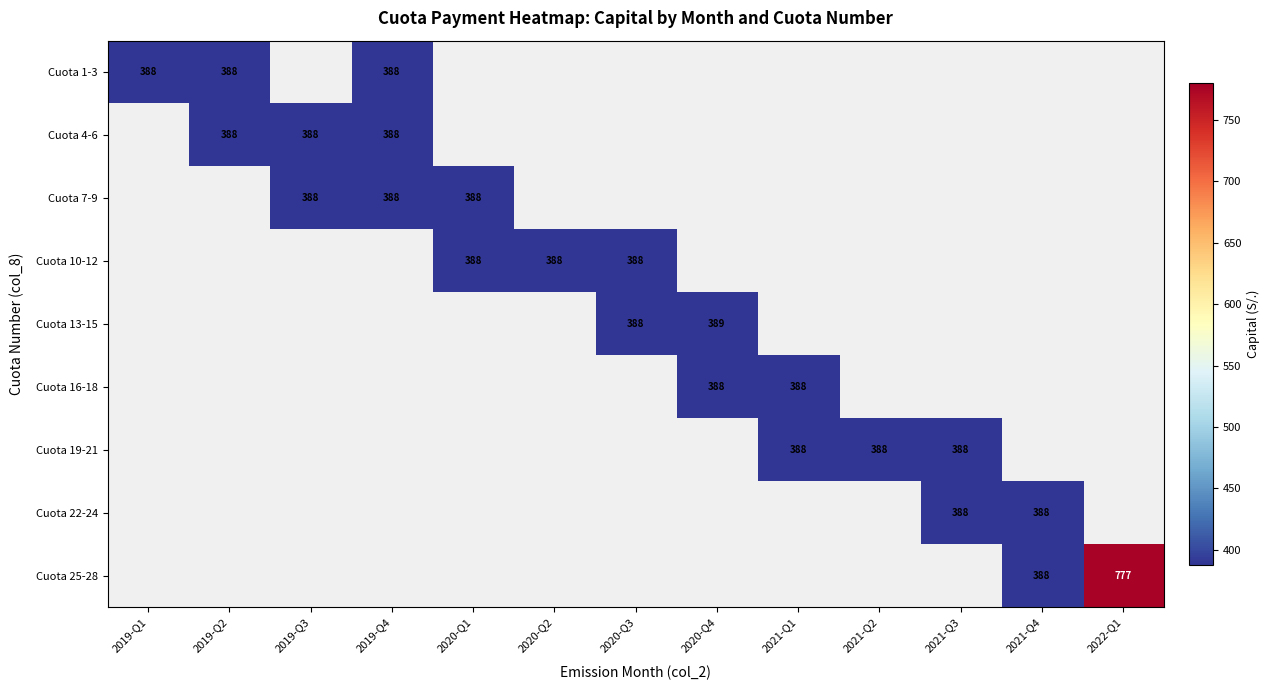

Is the value of Cuota 7-9 at 2022-Q1 greater than the value of Cuota 4-6 at 2022-Q1?

No